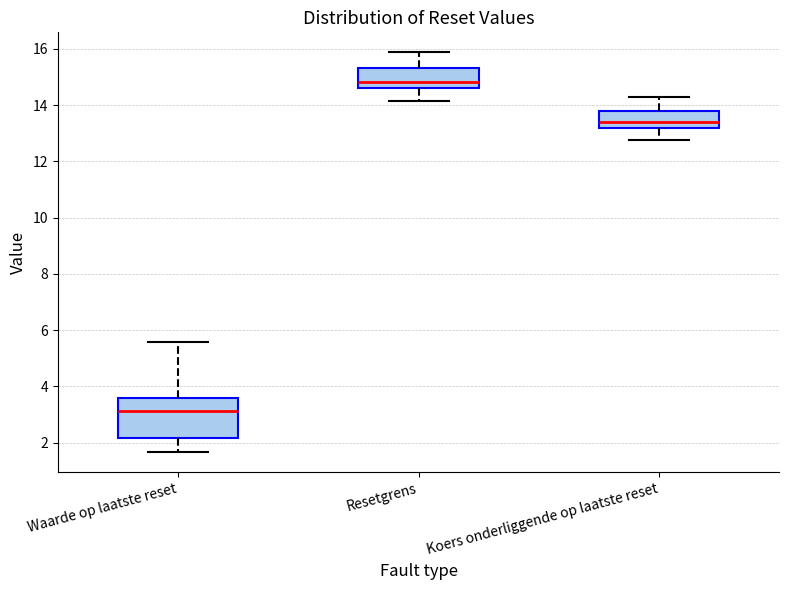

Reading left to right, transcribe this box plot: for each box, give where its median line is, the range the box spans, and where its two whiskers end, as read against the y-axis. The values are not printed on the chart, so give them approximately, as read against the axis.

Waarde op laatste reset: median 3.2, box 2.2 to 3.6, whiskers 1.6 to 5.6
Resetgrens: median 14.8, box 14.6 to 15.4, whiskers 14.2 to 15.8
Koers onderliggende op laatste reset: median 13.4, box 13.2 to 13.8, whiskers 12.8 to 14.4